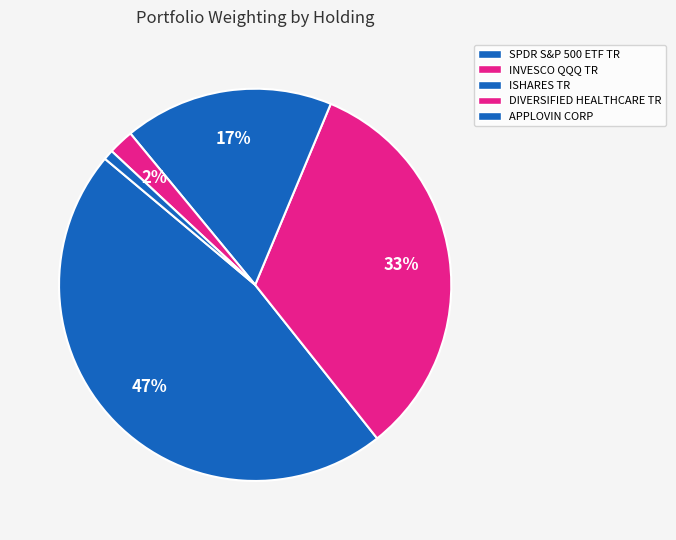

Is there any slice that represents more than half of the pie?

No